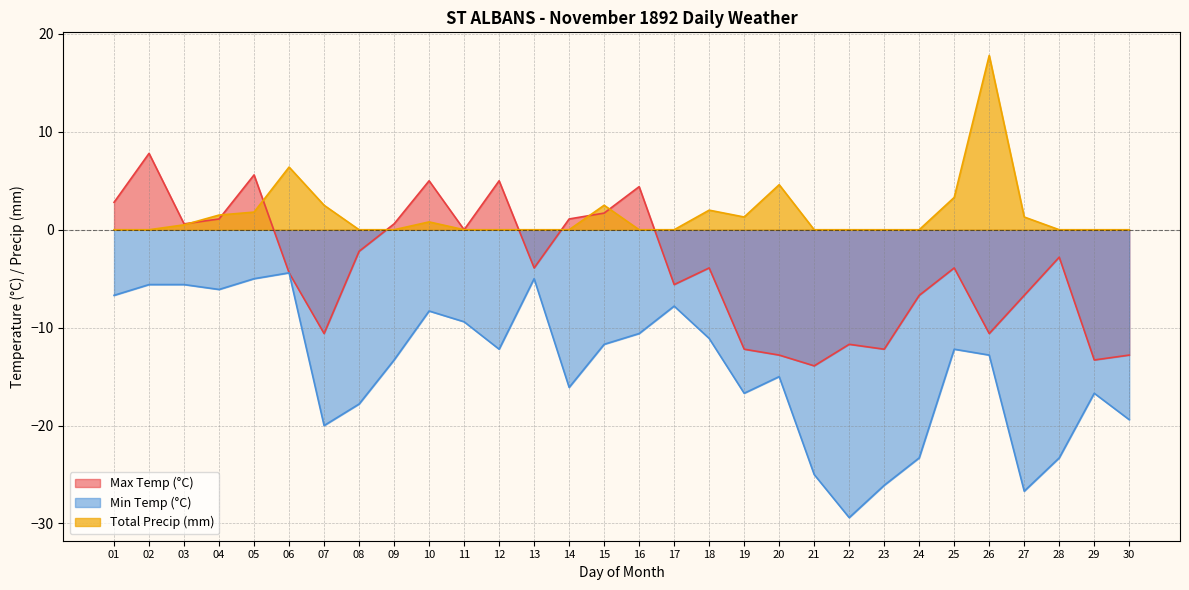

Between 06 and 26, which is larger?

06